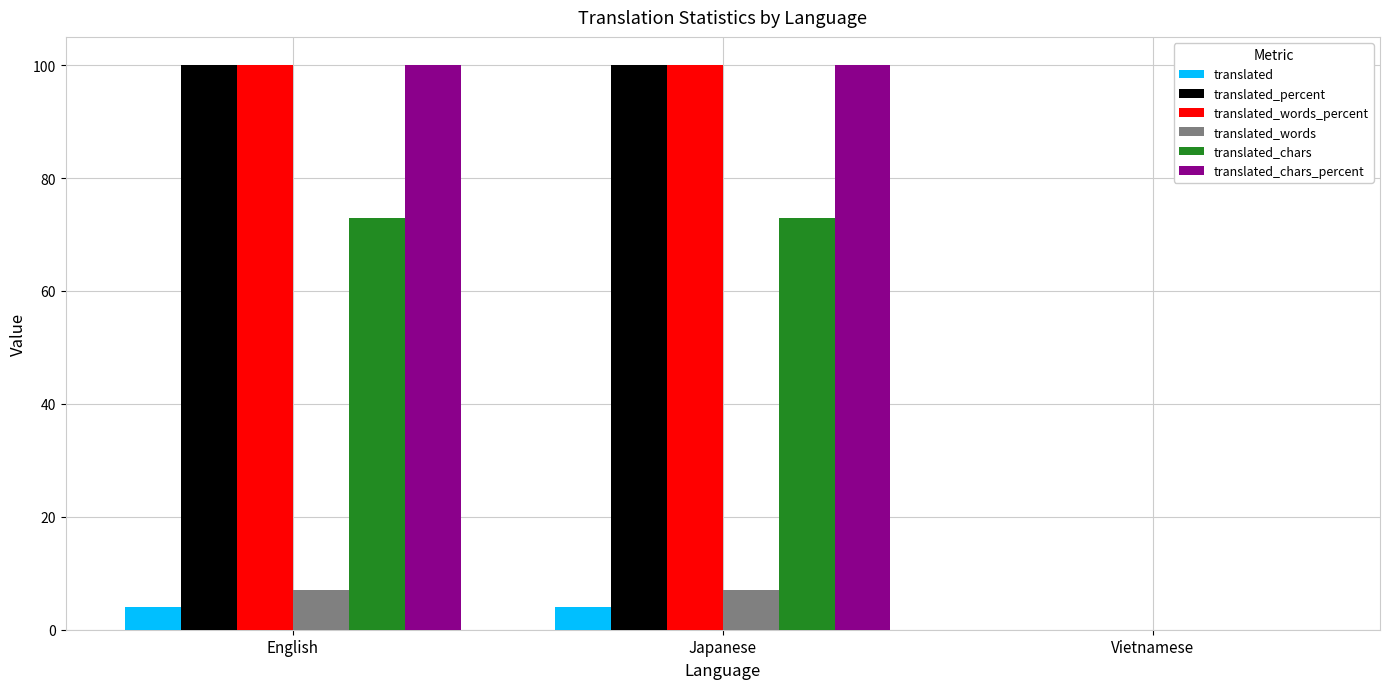

What is the sum of all translated_percent values?

200